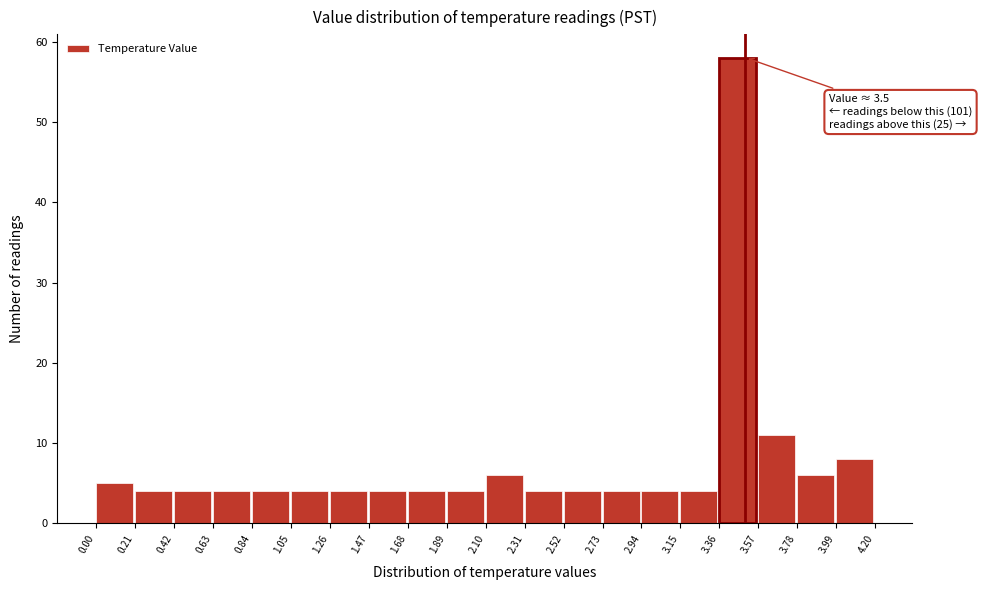

Over which range of the x-axis is the bar tallest?

3.36 to 3.57